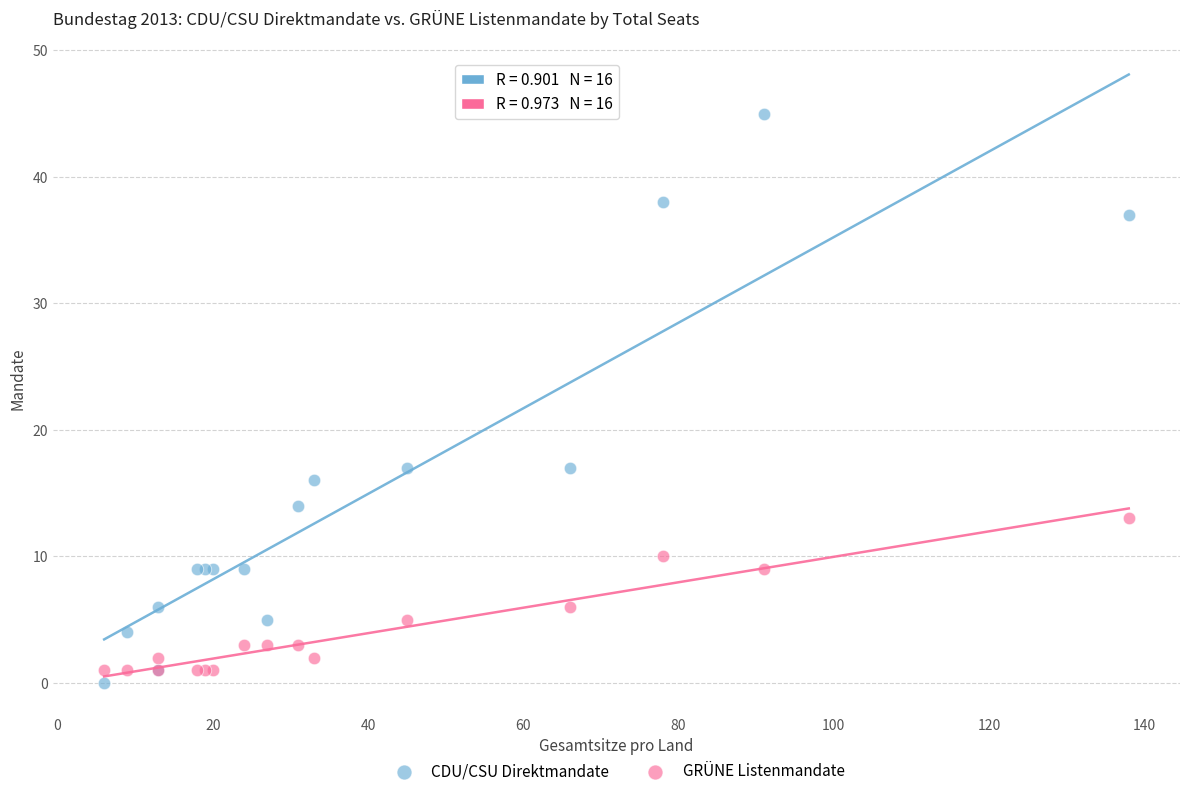

Which series has the largest Y range (max minus min)?

CDU/CSU Direktmandate